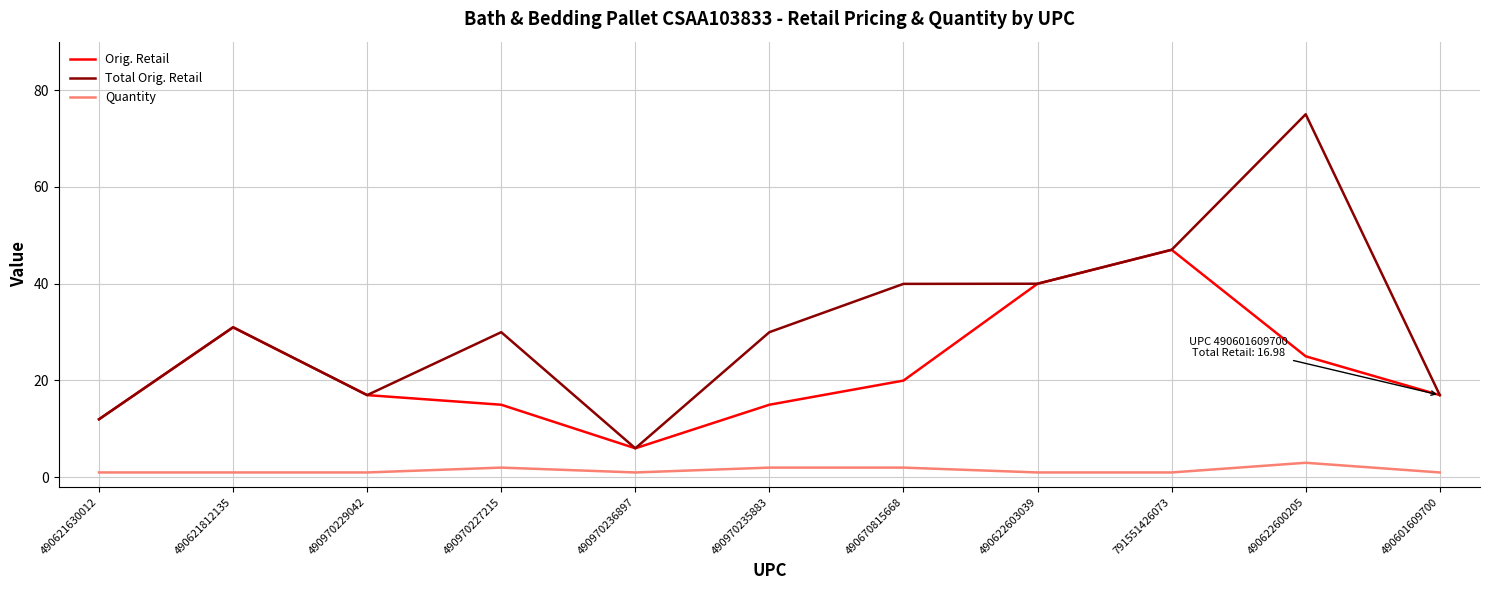

What is the average value of the Total Orig. Retail series?

31.3